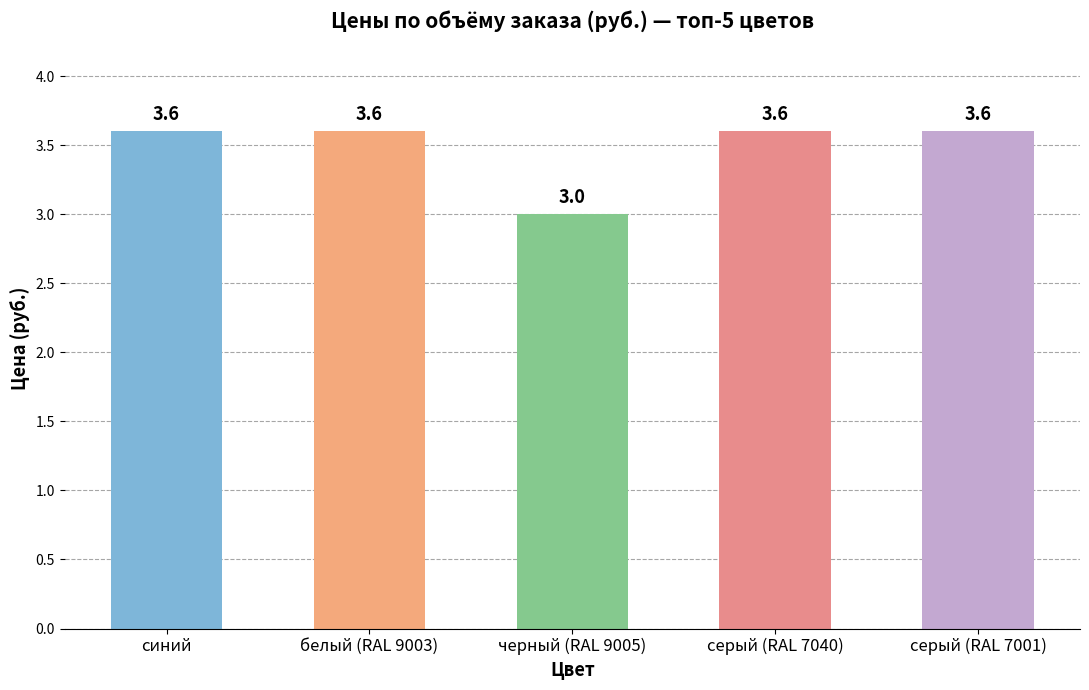

How many values are between 3 and 4?

5